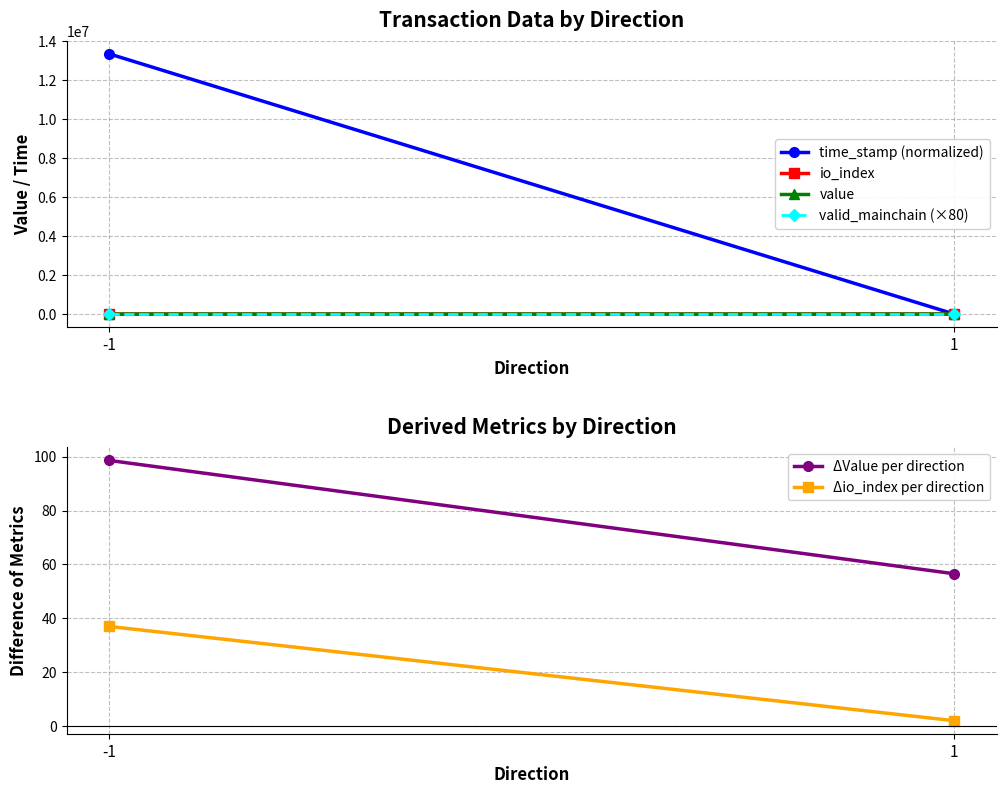

What is the sum of the valid_mainchain (×80) values at -1 and 1?

160.0